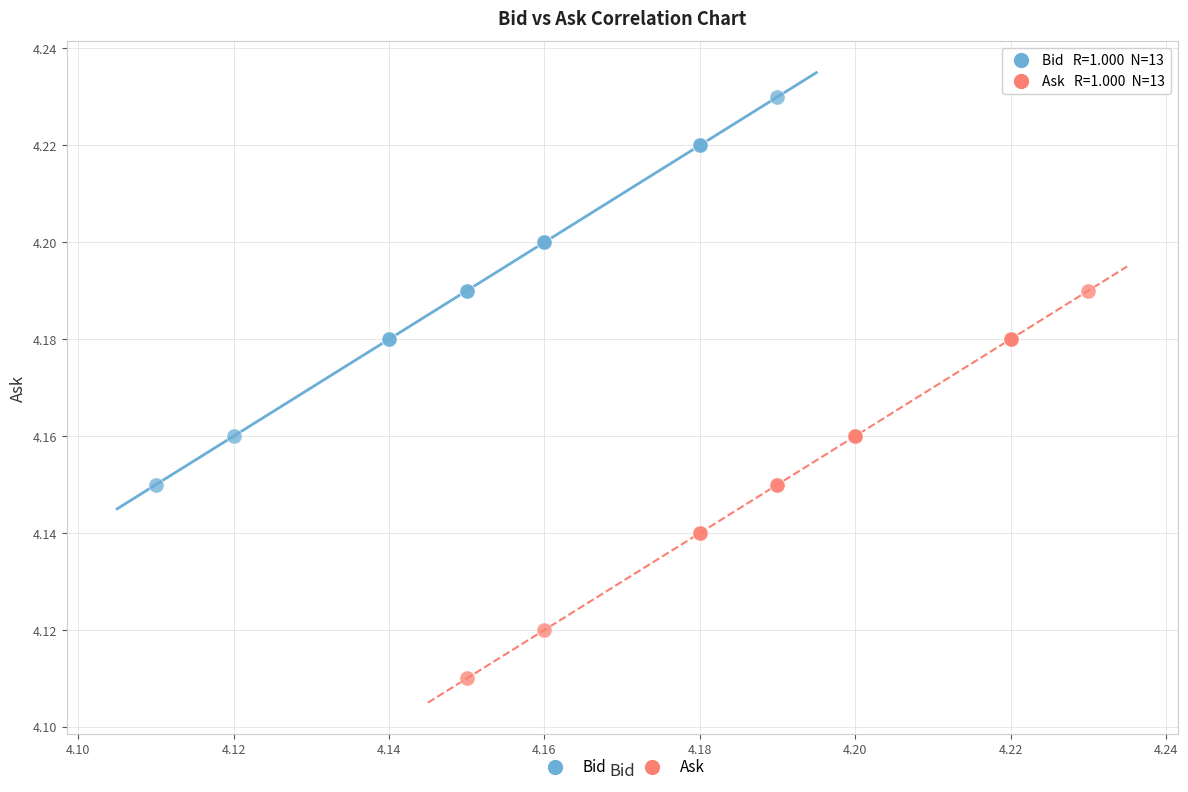

Which series contains the lowest Y value?

Ask